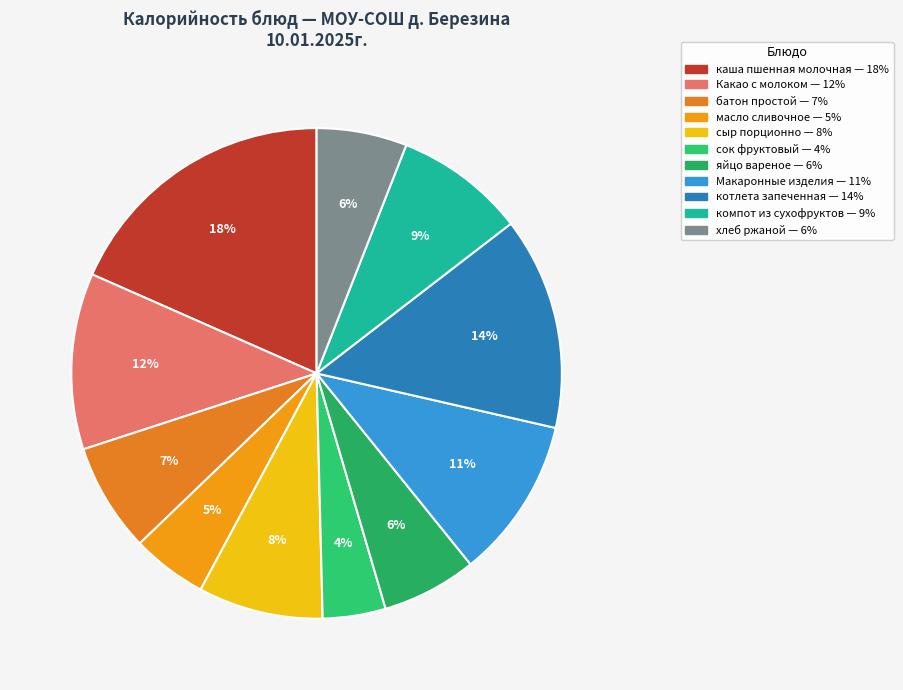

Combined, what portion of the pie is каша пшенная молочная and компот из сухофруктов?

27.0%